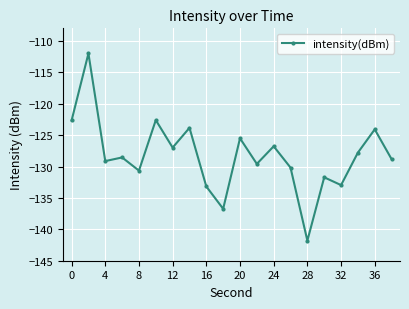

What is the greatest value displayed?

-112.0